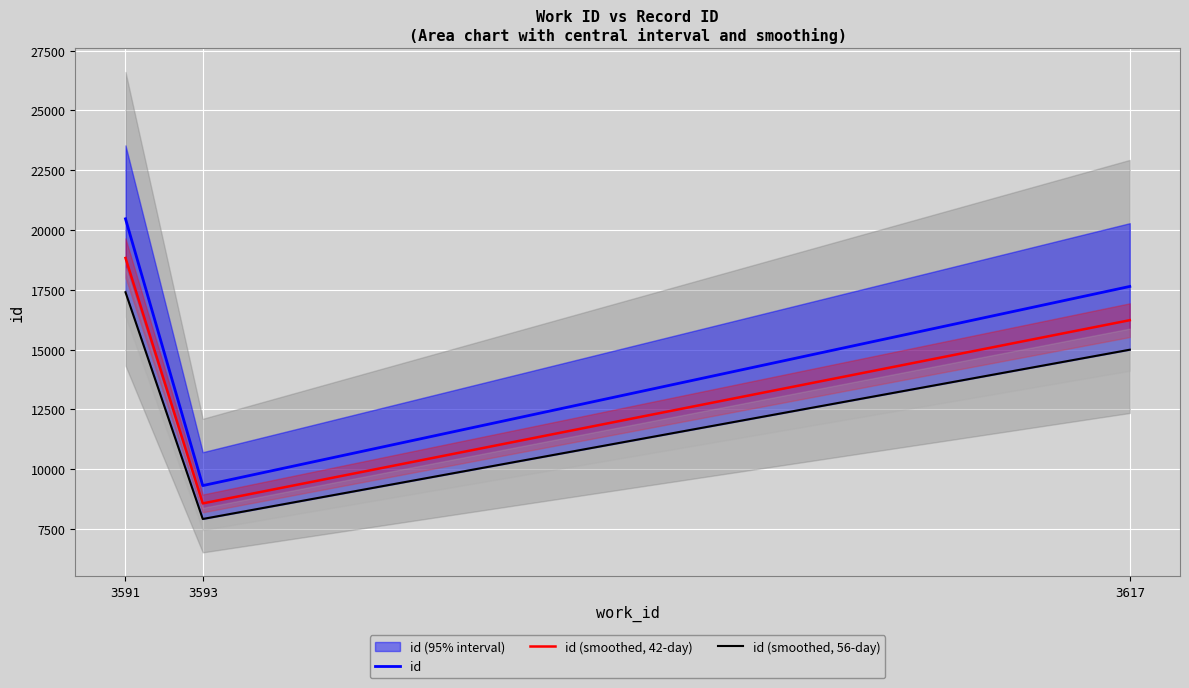

At how many categories does at least one series exceed 18947?

1